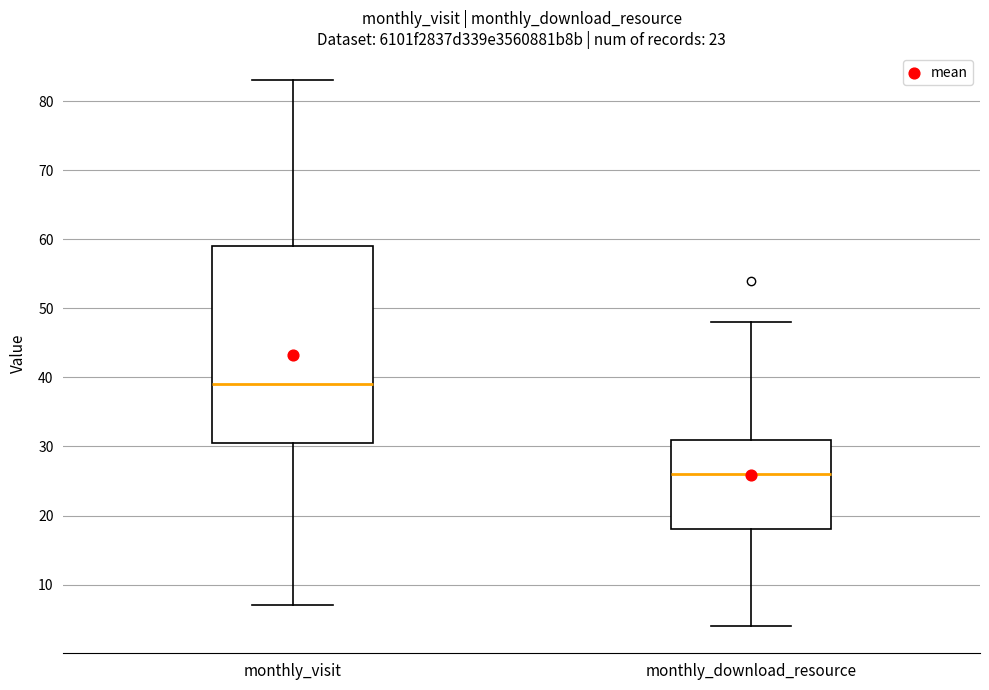

Reading left to right, read every box against the y-axis: the position of its median line, the range the box covers, and the ends of its whiskers. The values are not printed on the chart, so give them approximately, as read against the axis.

monthly_visit: median 39, box 31 to 59, whiskers 7 to 83
monthly_download_resource: median 26, box 18 to 31, whiskers 4 to 48